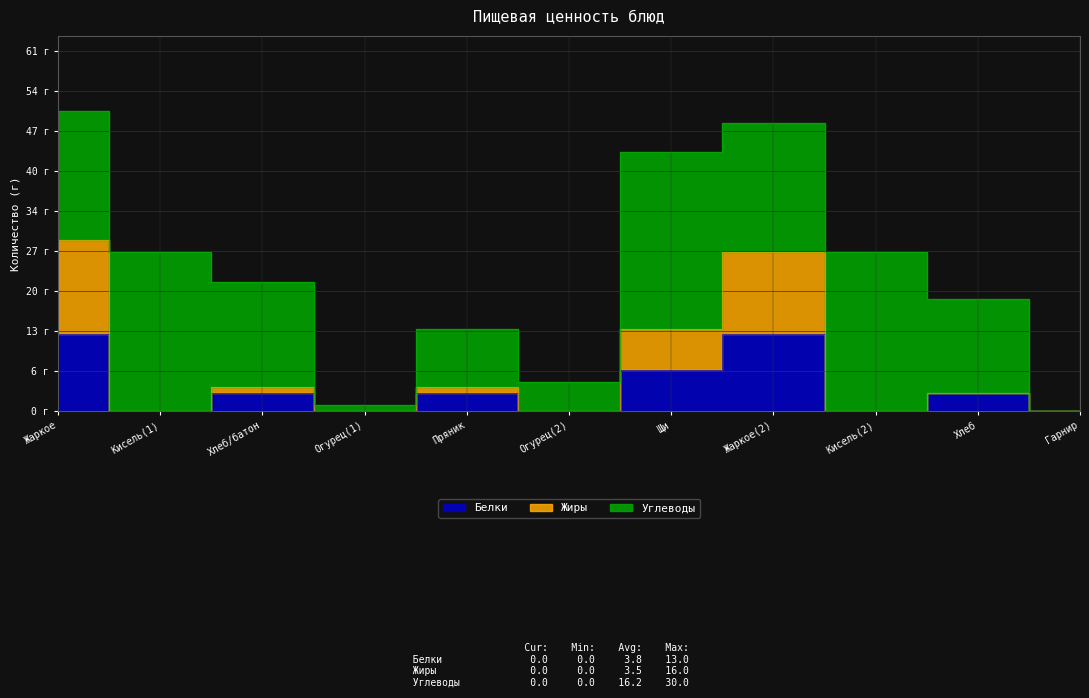

How many values in Белки are above zero?

6